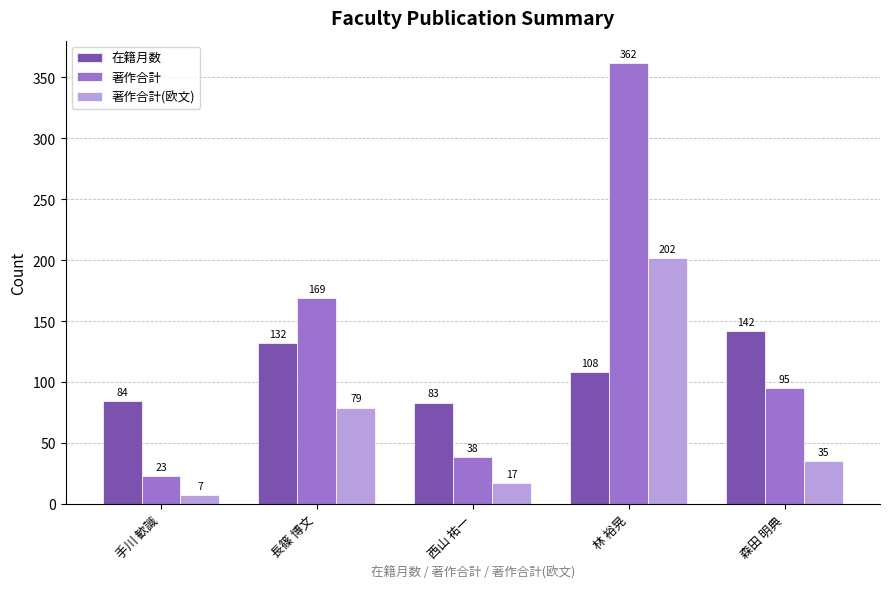

What is the label of the 1st bar from the right?

森田 明典